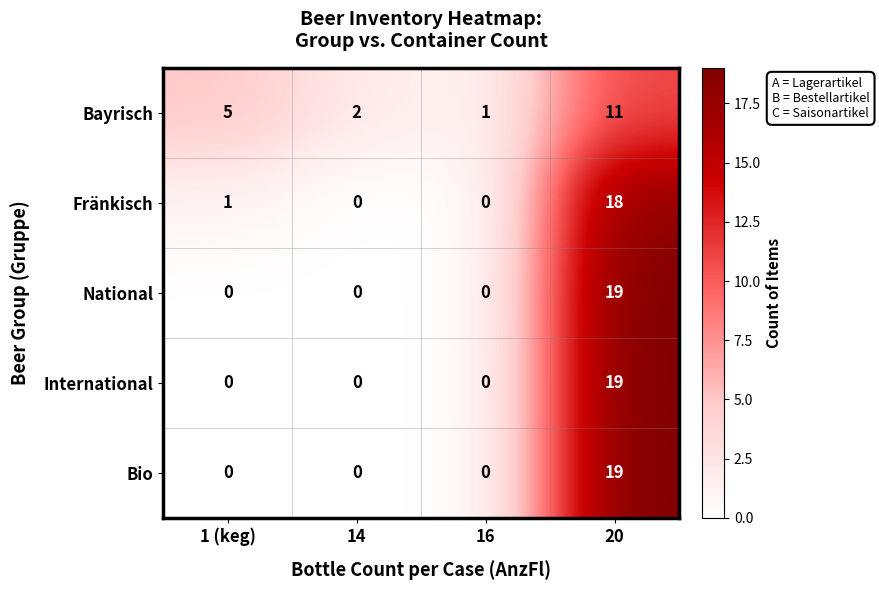

Reading right to left, extract all data points from this chart.

Bayrisch: 11	1	2	5
Fränkisch: 18	0	0	1
National: 19	0	0	0
International: 19	0	0	0
Bio: 19	0	0	0